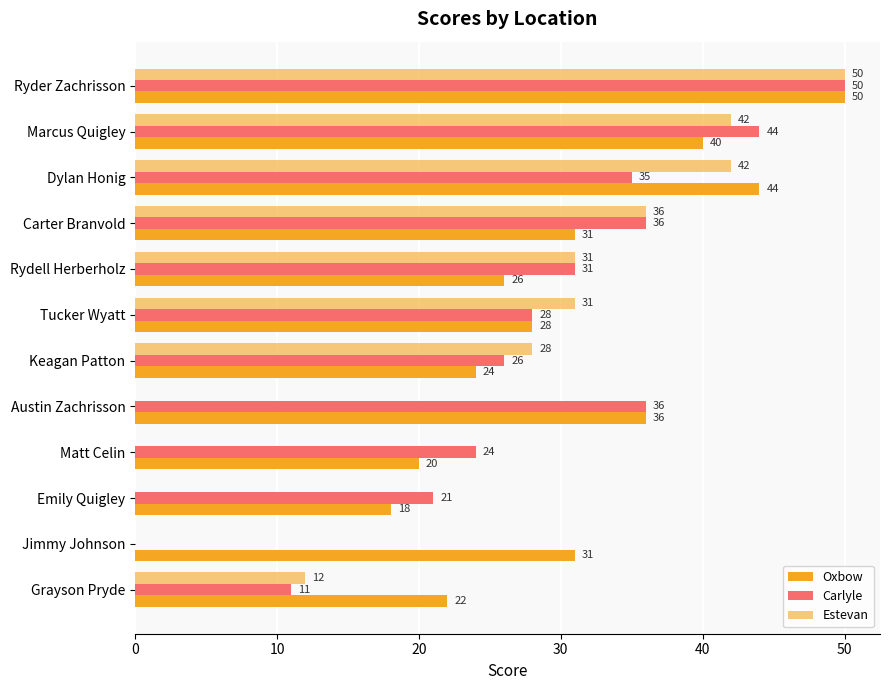

How many distinct data groups are displayed?

3